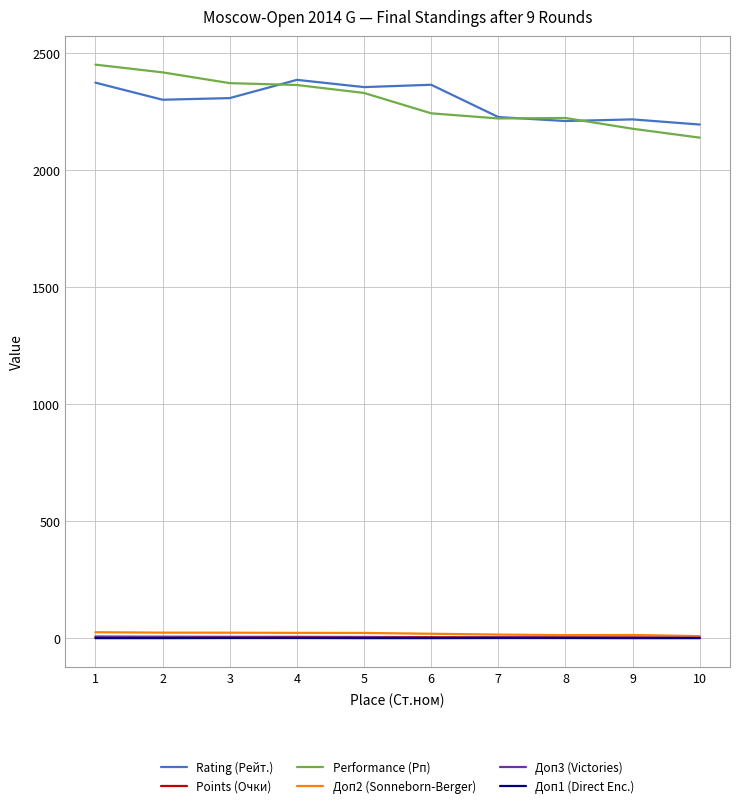

The value of Performance (Рп) at 6 is 2243.0. True or false?

True